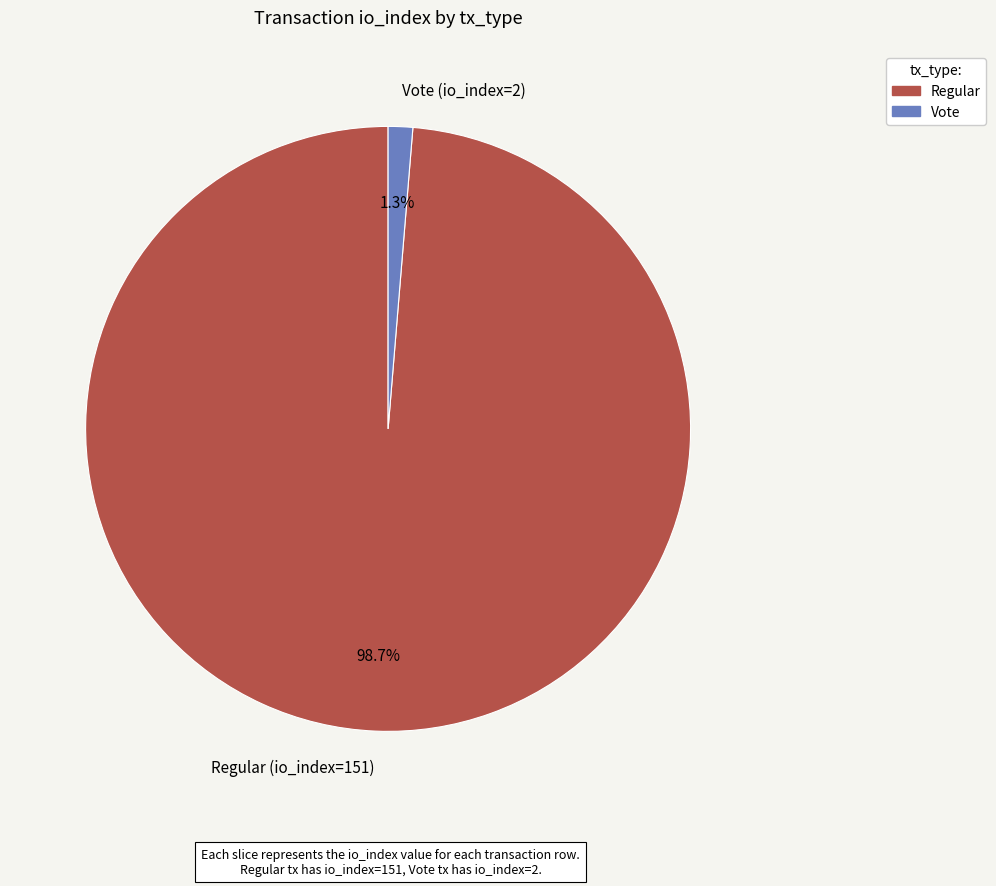

Rank the categories by value from highest to lowest.

Regular (io_index=151), Vote (io_index=2)